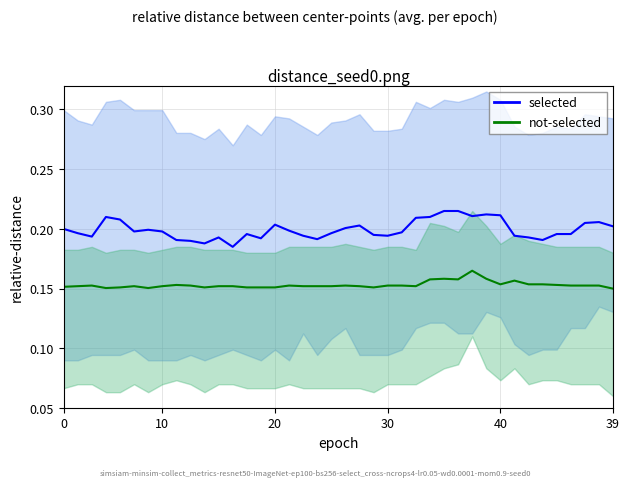

What is the sum of the selected values at 9 and 35?

0.4